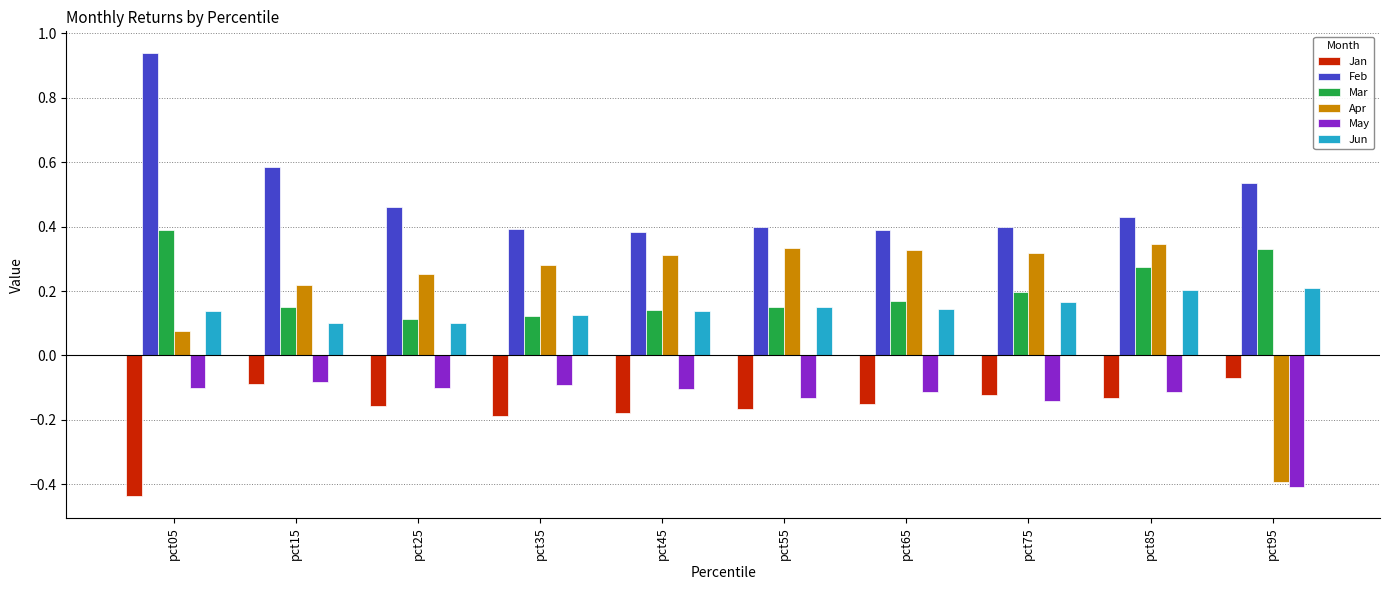

Which category has the highest value in the Mar series?

pct05